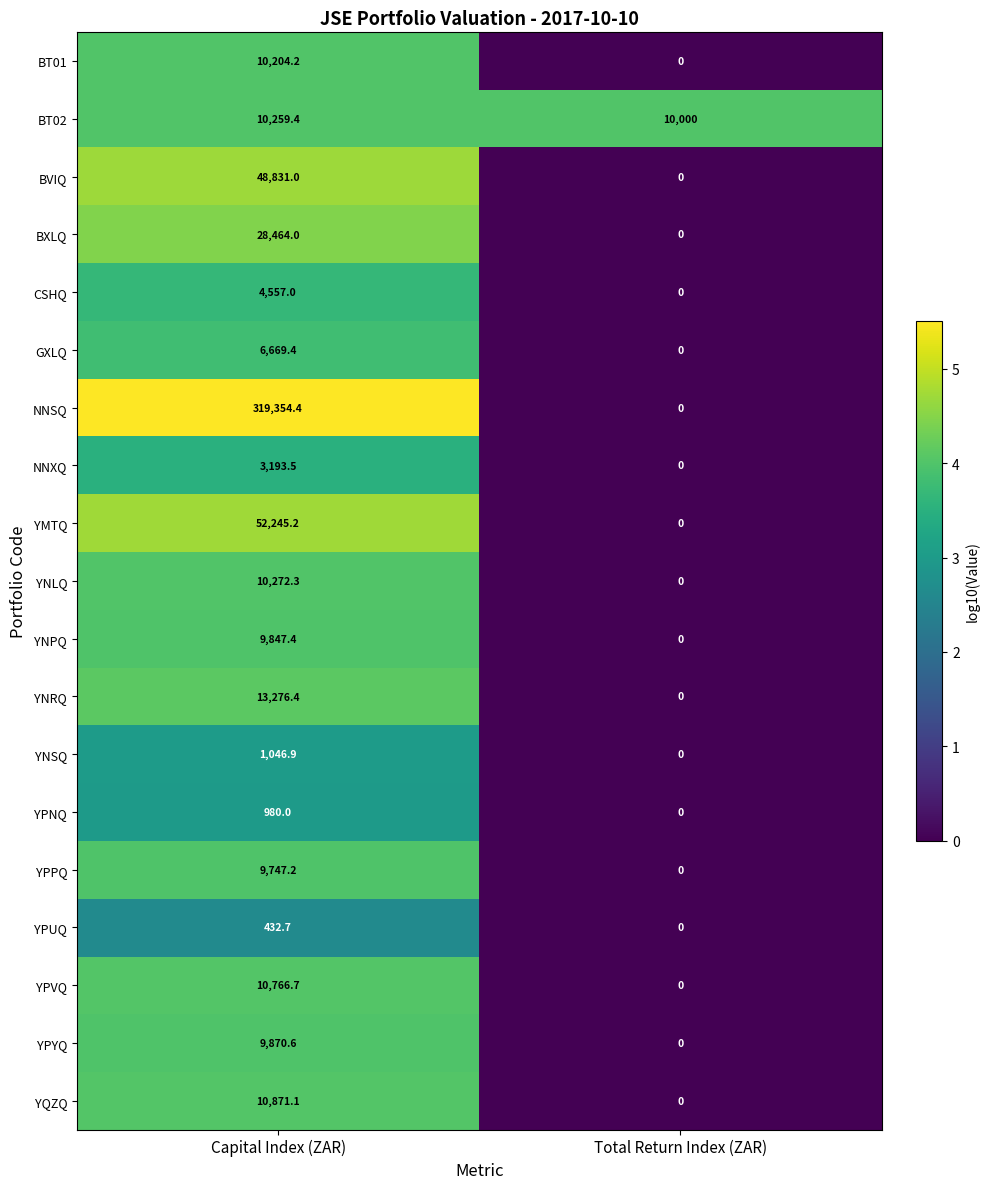

At Capital Index (ZAR), list the series in order from largest to smallest.

NNSQ, YMTQ, BVIQ, BXLQ, YNRQ, YQZQ, YPVQ, YNLQ, BT02, BT01, YPYQ, YNPQ, YPPQ, GXLQ, CSHQ, NNXQ, YNSQ, YPNQ, YPUQ